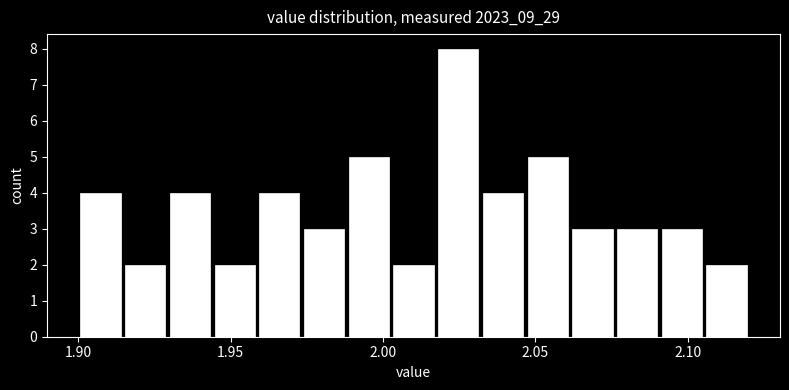

Around what value on the x-axis is the tallest bar? Give the approximate position of its centre, as read against the axis.

2.025